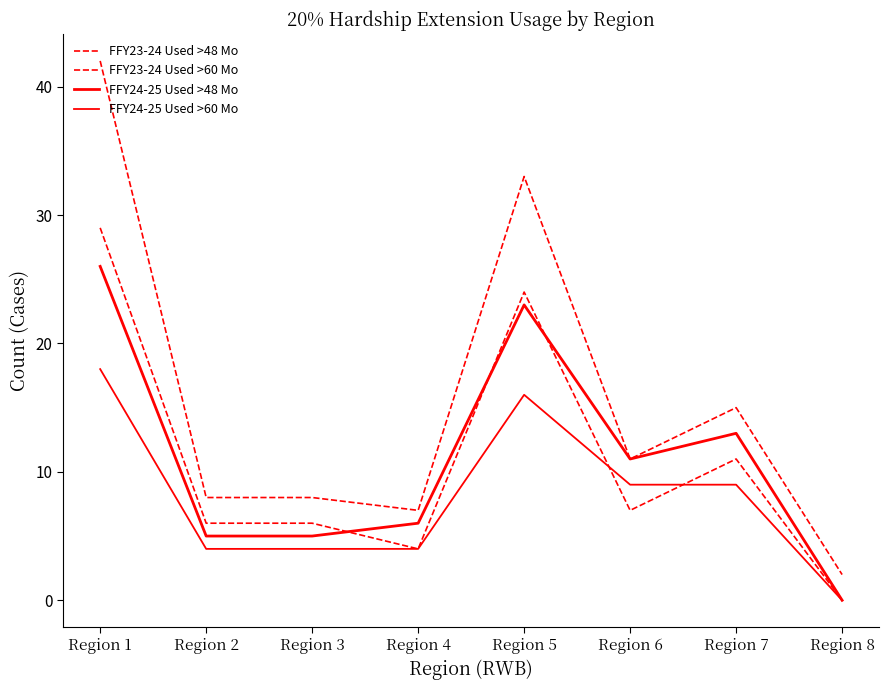

Is this an area chart (filled region under the line)?

No